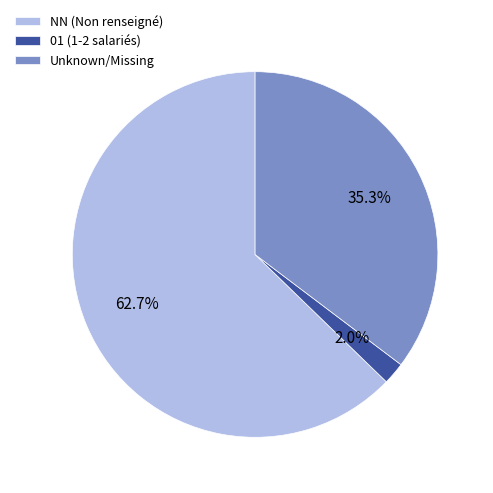

Rank the categories by value from lowest to highest.

01 (1-2 salariés), Unknown/Missing, NN (Non renseigné)